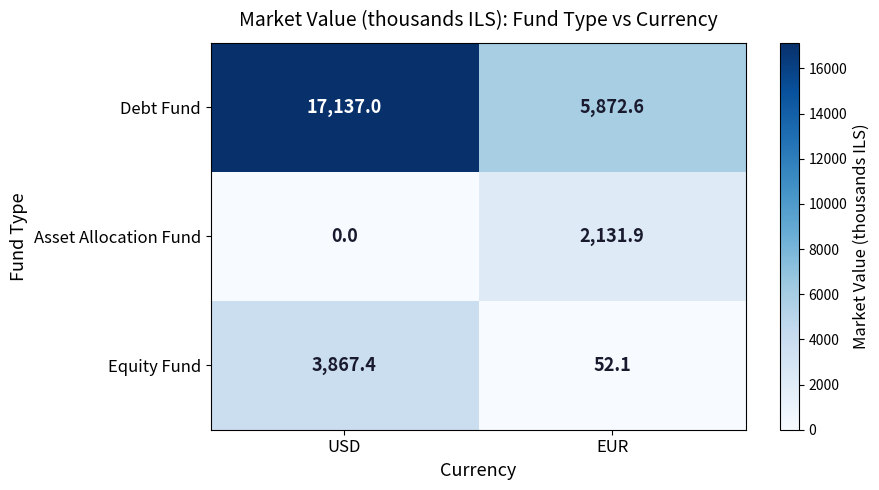

Which series has the largest range (max minus min)?

row_0